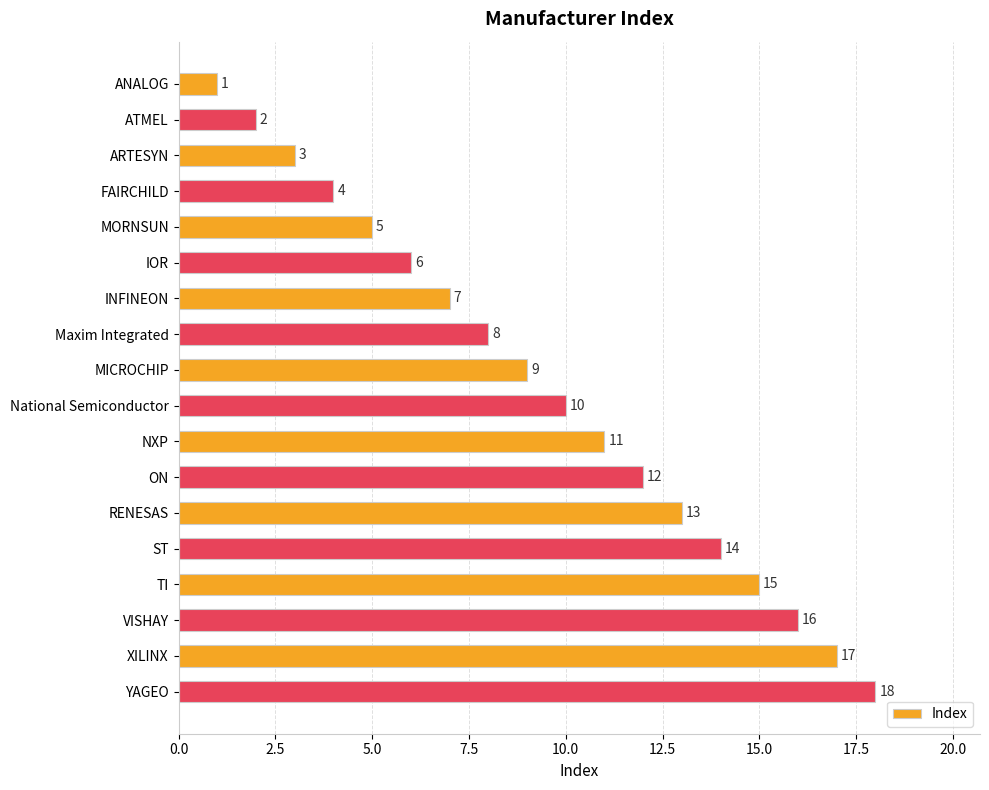

True or false: the data shows 2 at FAIRCHILD.

False